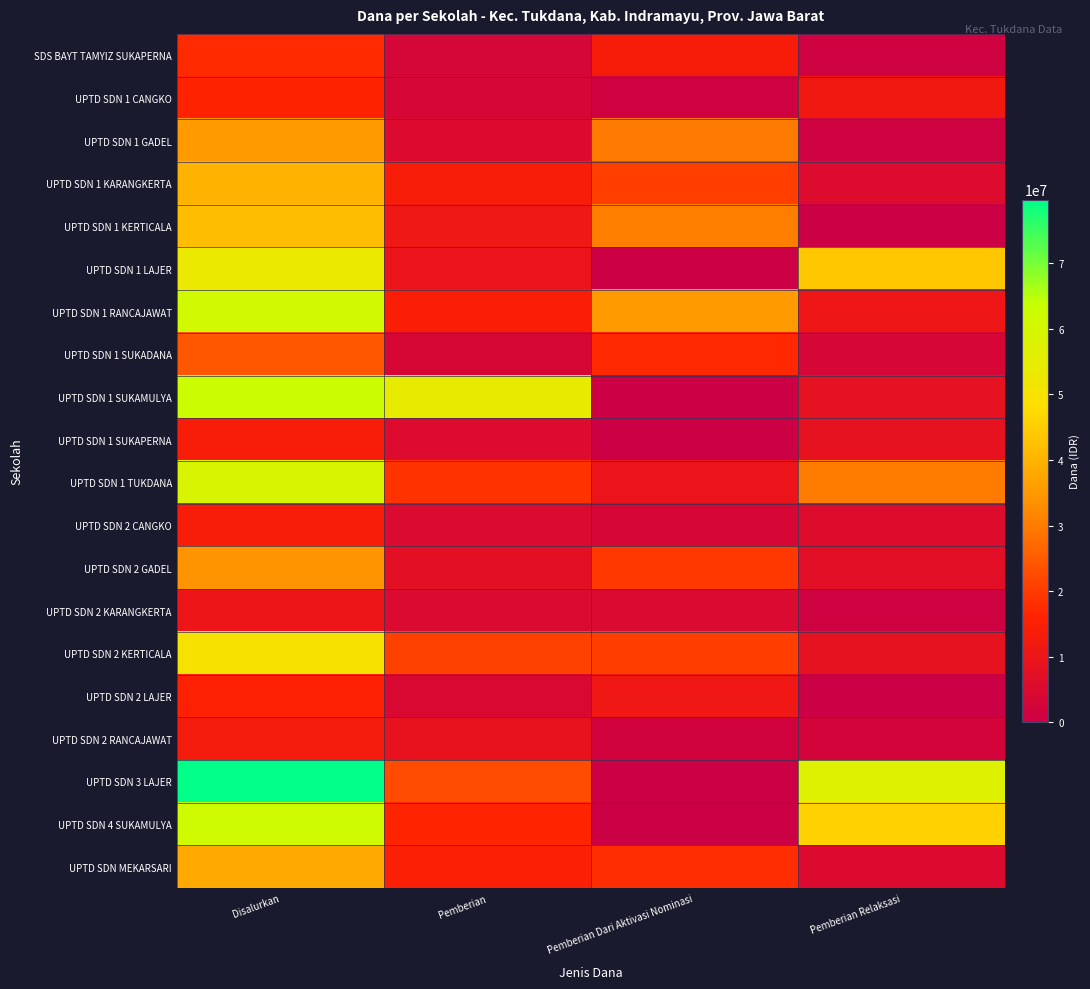

Which has a higher value, Pemberian Dari Aktivasi Nominasi or Disalurkan?

Disalurkan